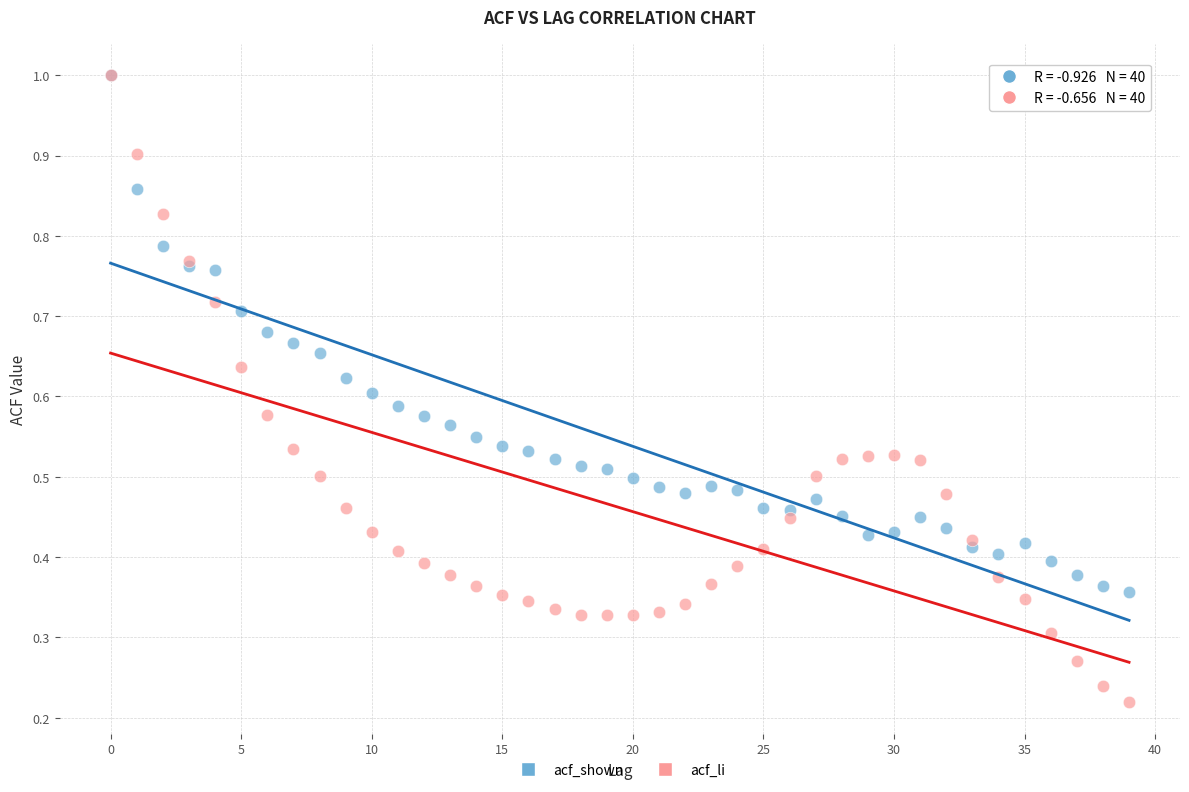

What are all the series names shown in the legend?

acf_shown, acf_li